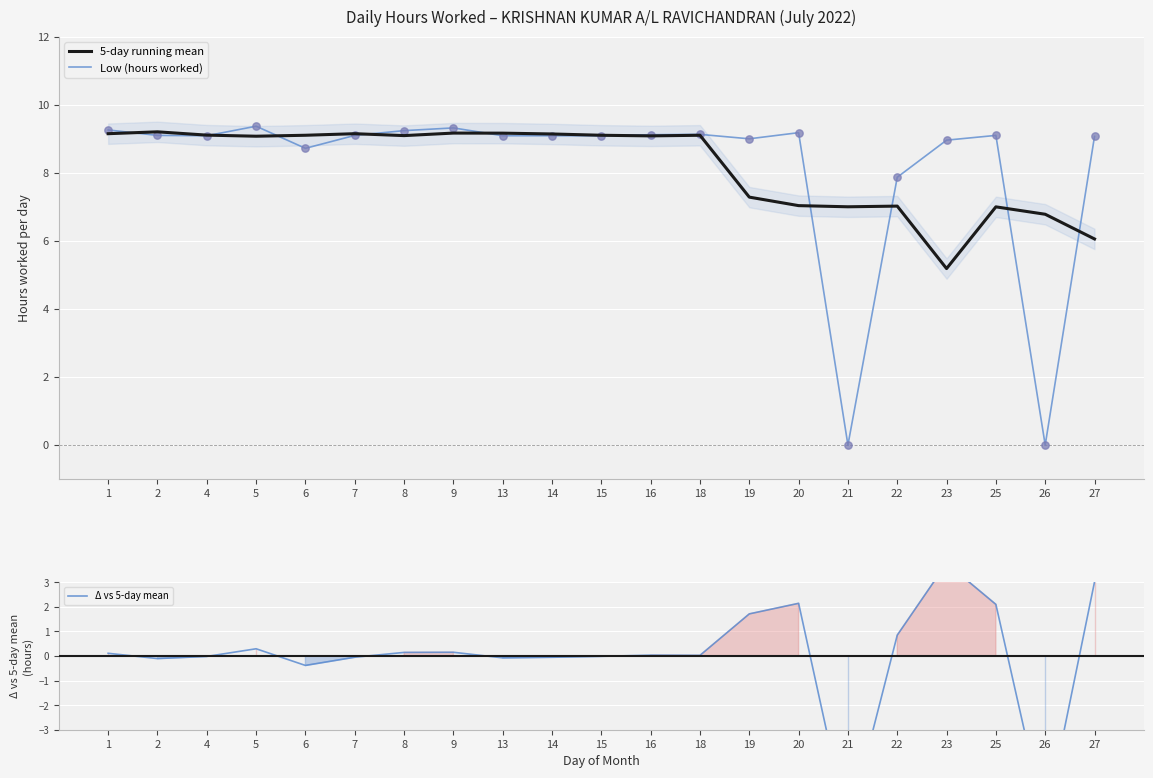

What is the total value across all series at 22?

15.7